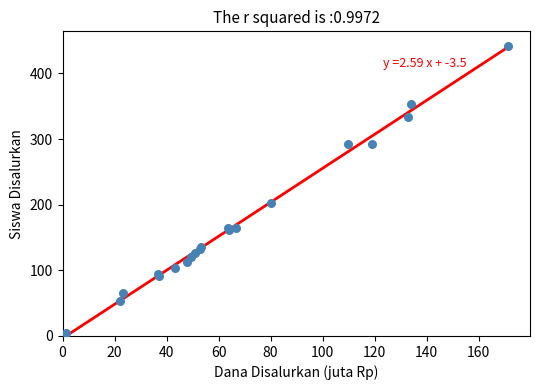

What Y value in the scatter plot is closest to 223?

203